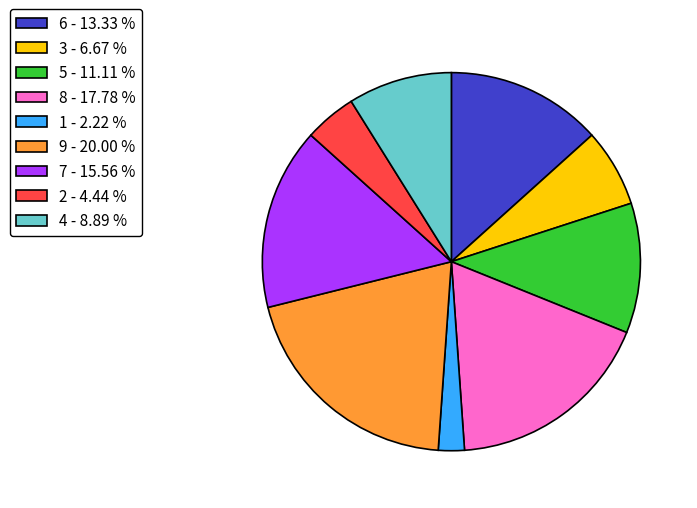

Which category has the biggest portion of the pie?

9